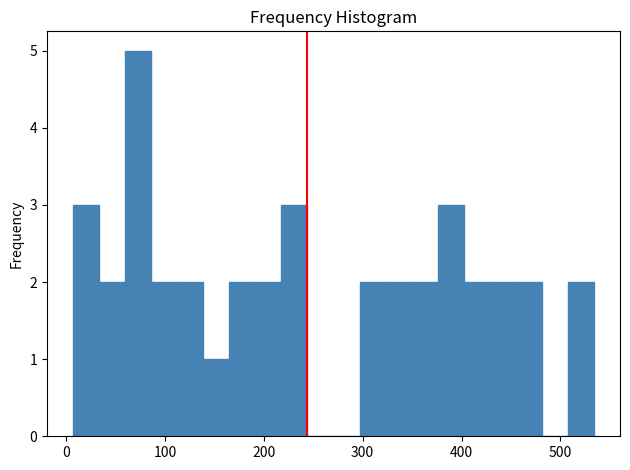

Around what value on the x-axis is the tallest bar? Give the approximate position of its centre, as read against the axis.

70